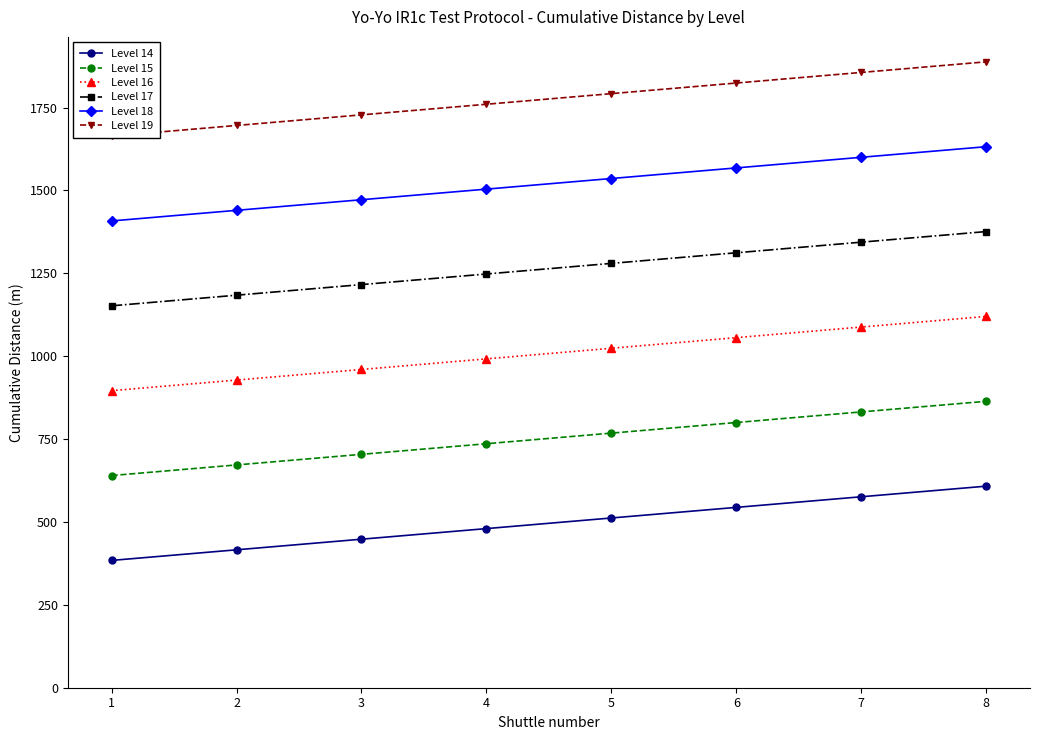

Reading left to right, list all the values displayed in this chart.

Level 14: 1=384	2=416	3=448	4=480	5=512	6=544	7=576	8=608
Level 15: 1=640	2=672	3=704	4=736	5=768	6=800	7=832	8=864
Level 16: 1=896	2=928	3=960	4=992	5=1024	6=1056	7=1088	8=1120
Level 17: 1=1152	2=1184	3=1216	4=1248	5=1280	6=1312	7=1344	8=1376
Level 18: 1=1408	2=1440	3=1472	4=1504	5=1536	6=1568	7=1600	8=1632
Level 19: 1=1664	2=1696	3=1728	4=1760	5=1792	6=1824	7=1856	8=1888